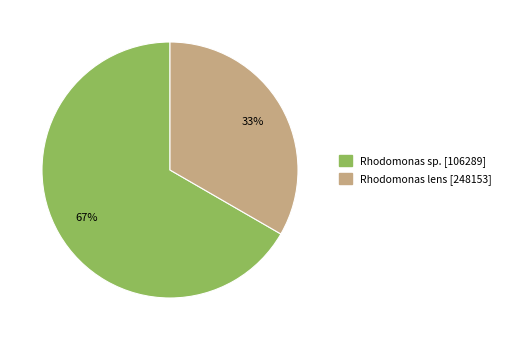

What is the ratio of the value at Rhodomonas sp. [106289] to the value at Rhodomonas lens [248153]?

2.0